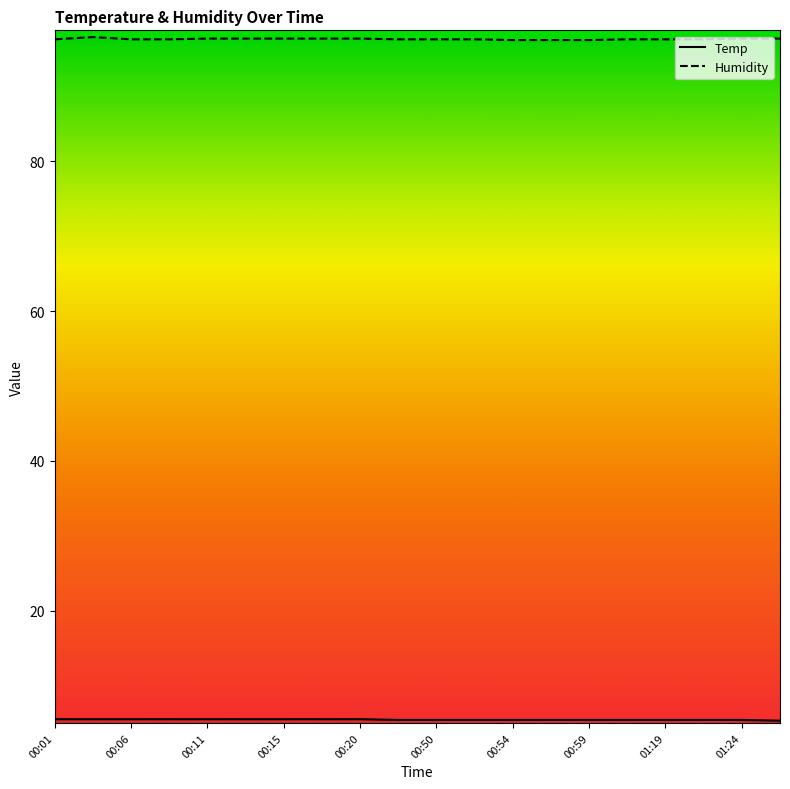

Rank the series by their maximum value, from lowest to highest.

Temp, Humidity